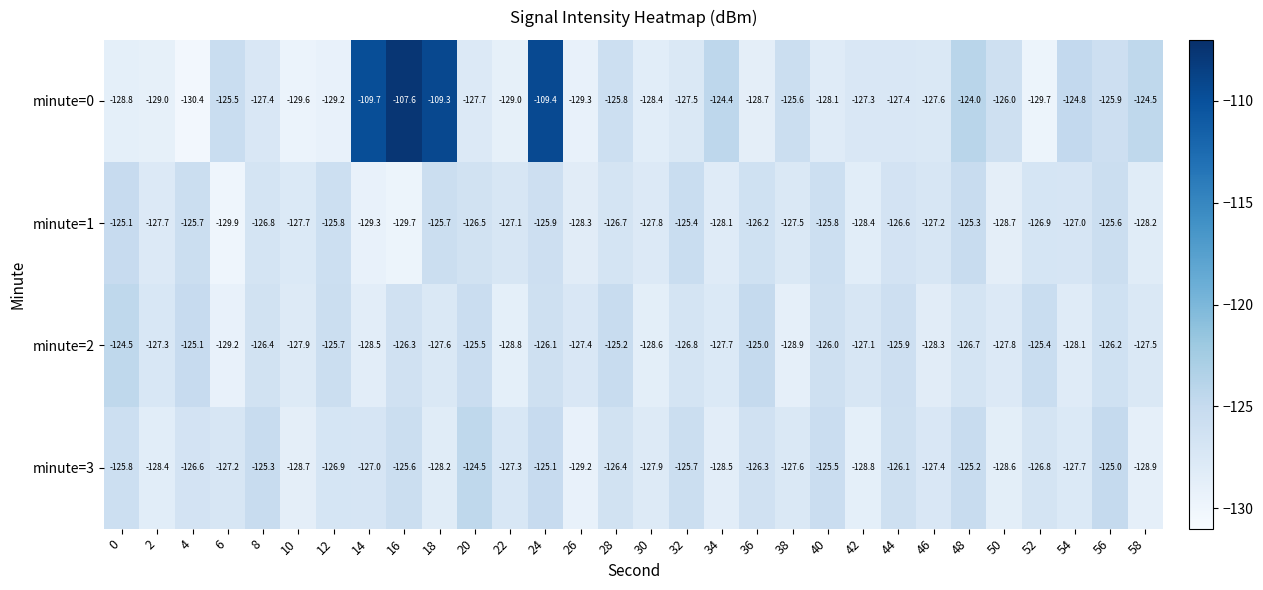

Which series has the largest total across all categories?

minute=0